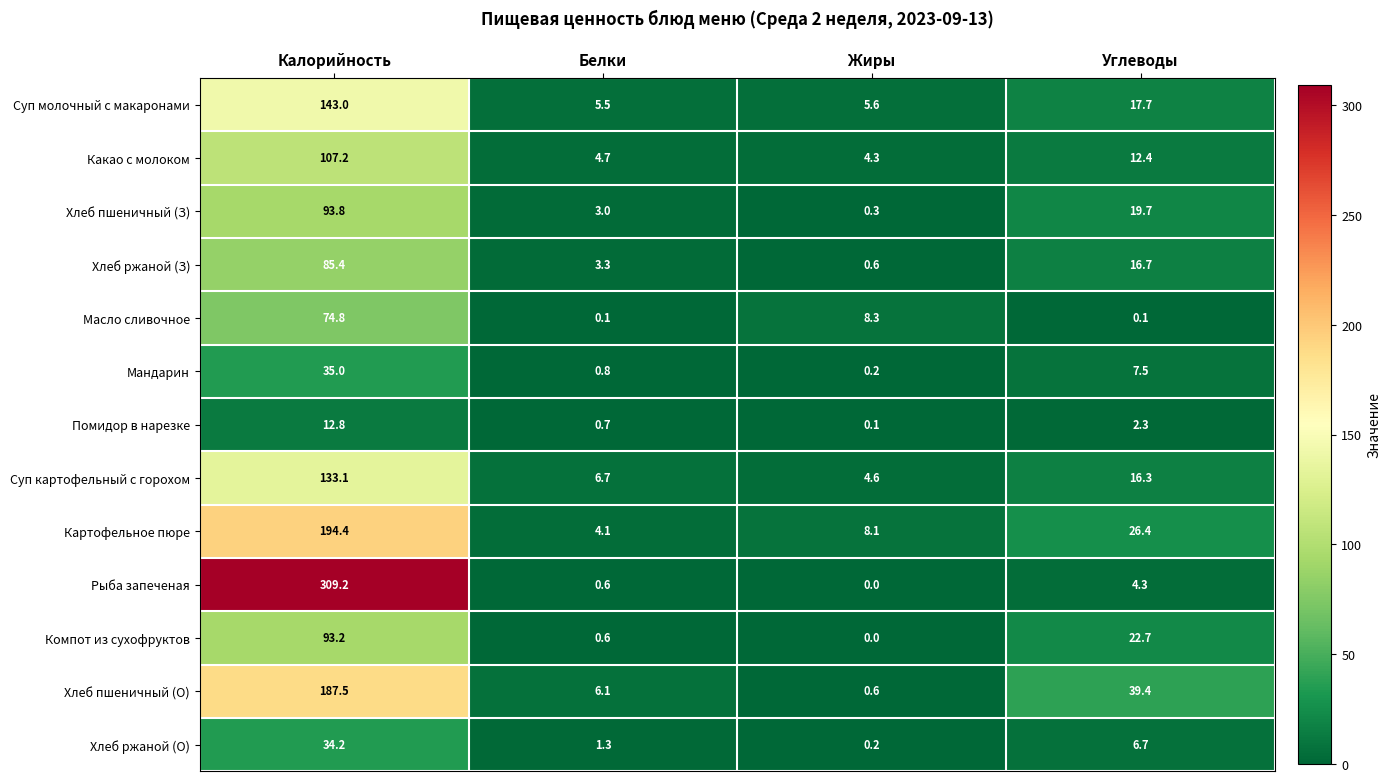

At which category is the sum across all series the highest?

Калорийность